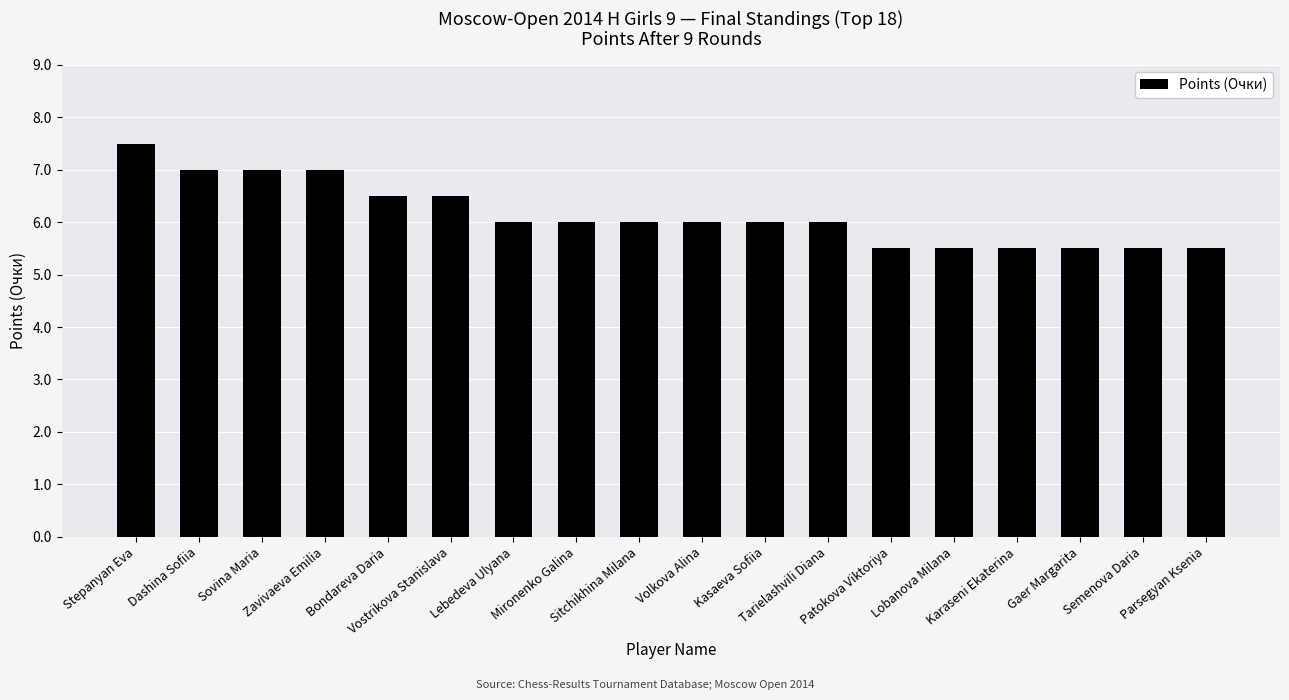

What is the smallest value displayed?

5.5